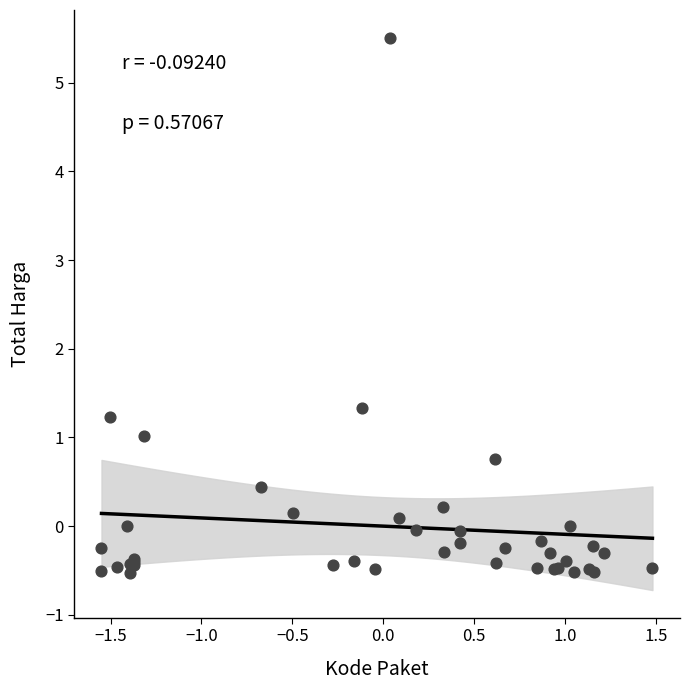

What Y value in the scatter plot is closest to 2?

1.3